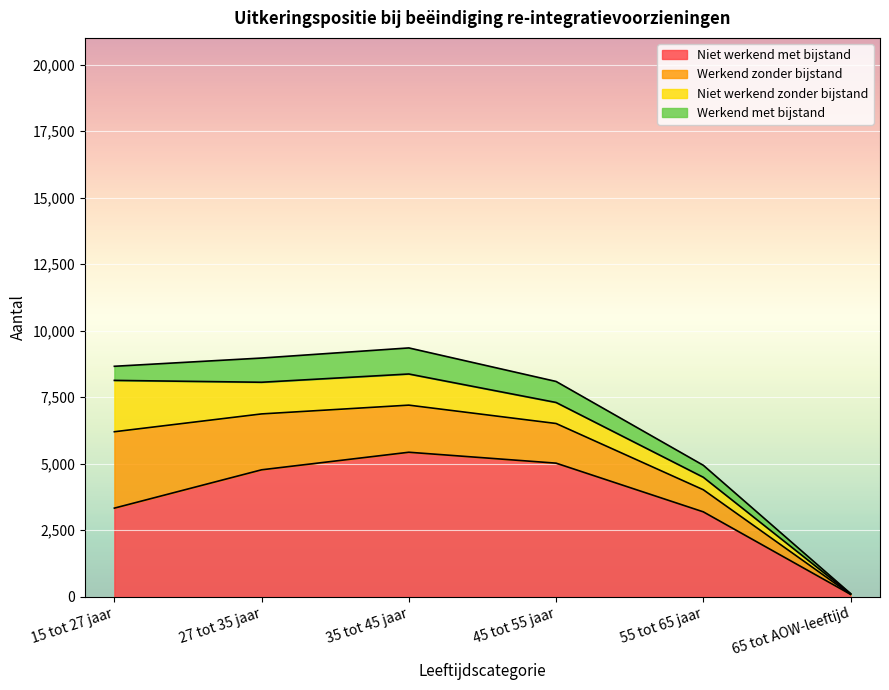

Which category has the lowest value in the Niet werkend met bijstand series?

65 tot AOW-leeftijd